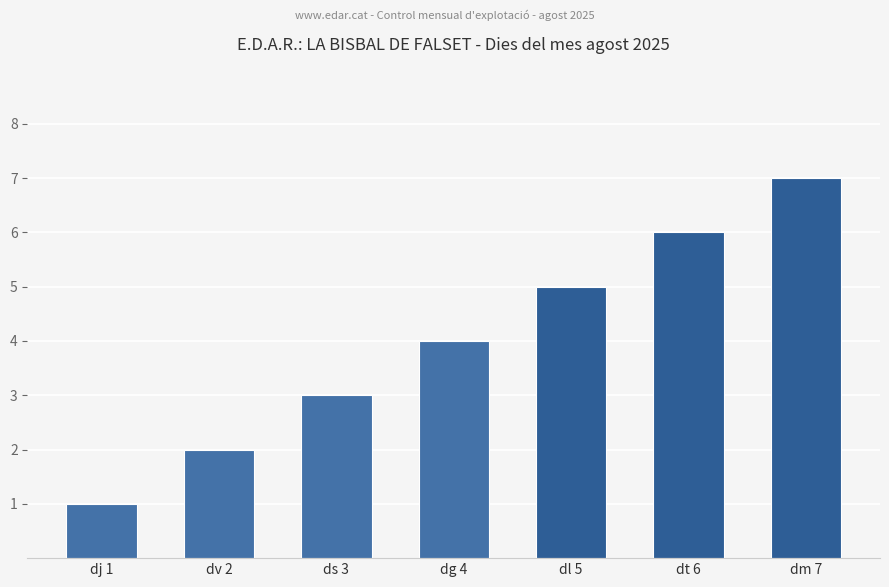

What value does the data have at dj 1?

1